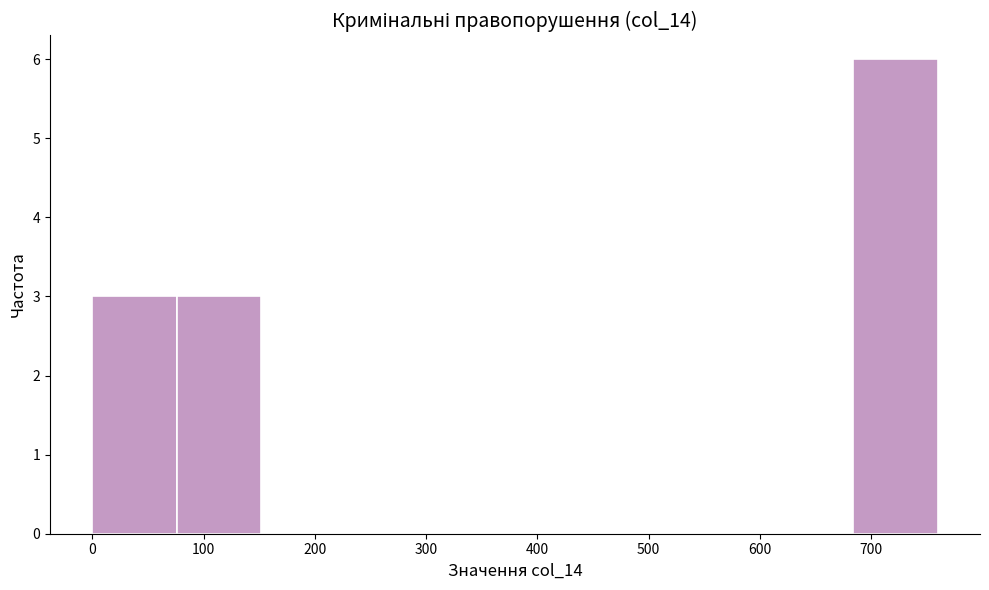

Over which range of the x-axis is the bar tallest?

684 to 760